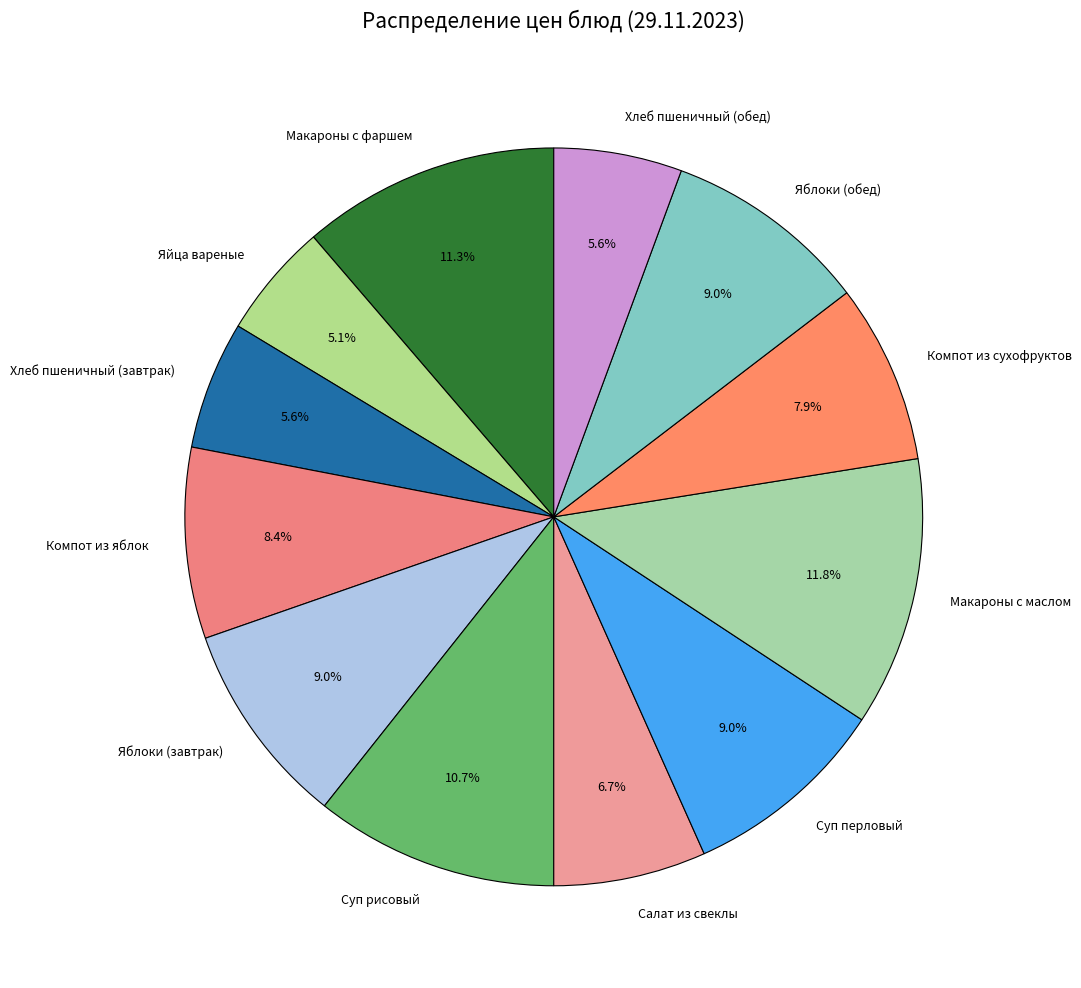

To the nearest percent, what is the average slice percentage?

8%